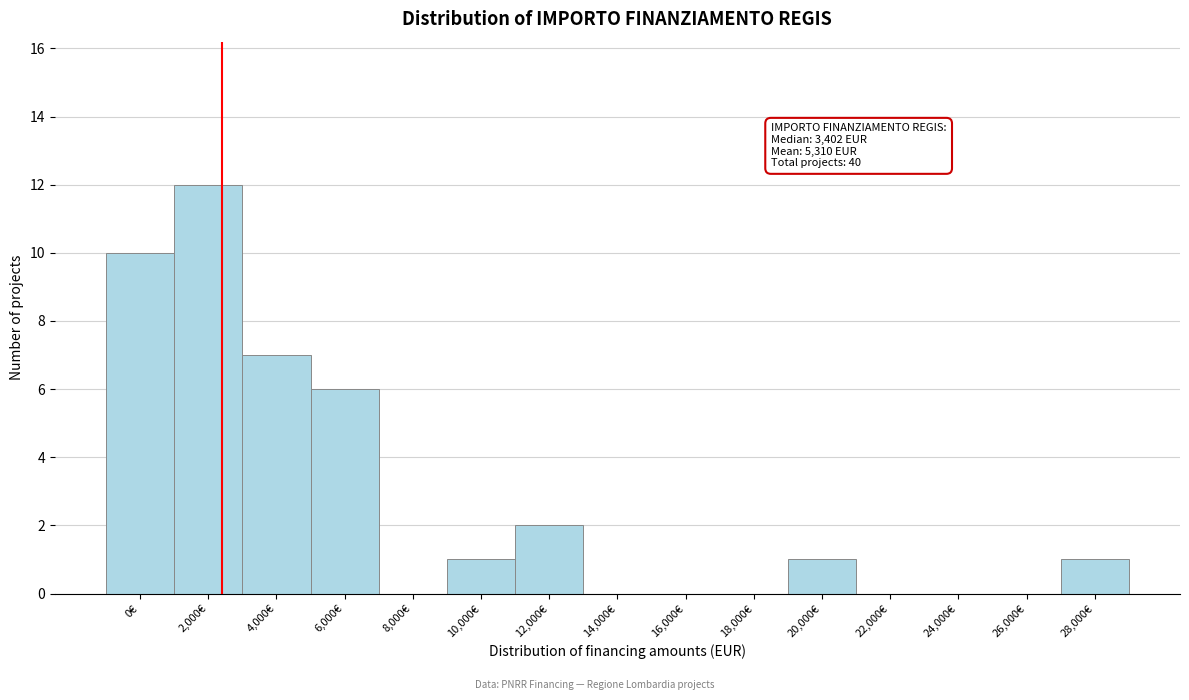

Reading left to right, transcribe all the data shown in this chart.

0€=10	2,000€=12	4,000€=7	6,000€=6	8,000€=0	10,000€=1	12,000€=2	14,000€=0	16,000€=0	18,000€=0	20,000€=1	22,000€=0	24,000€=0	26,000€=0	28,000€=1